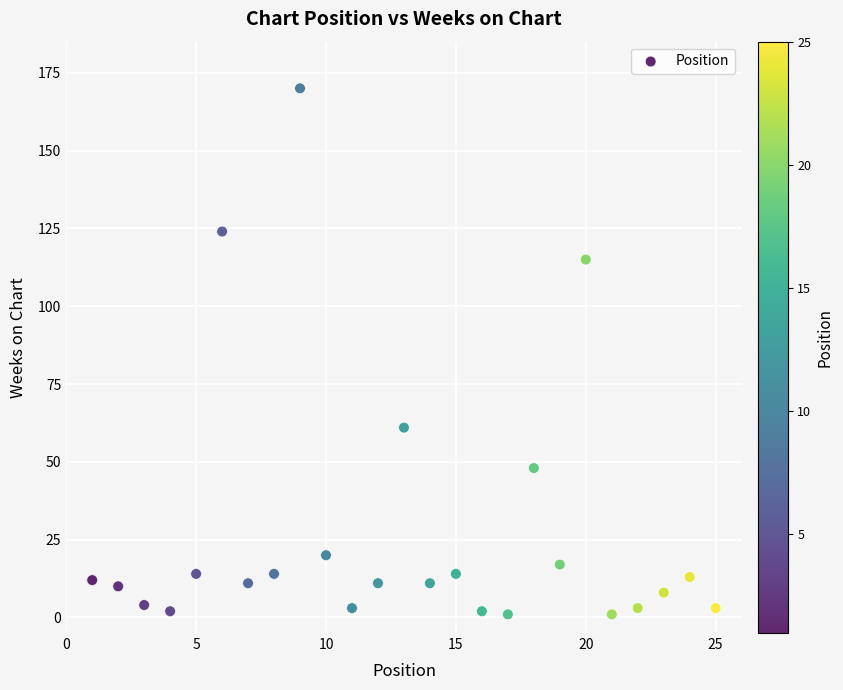

What Y value in the scatter plot is closest to 85?

61